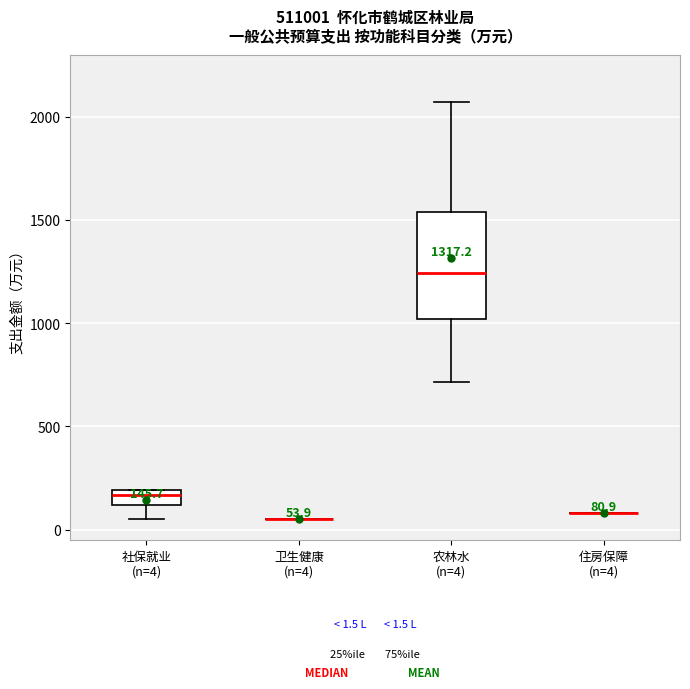

Which box is the tallest, from its lower edge to its upper edge?

农林水 (n=4)